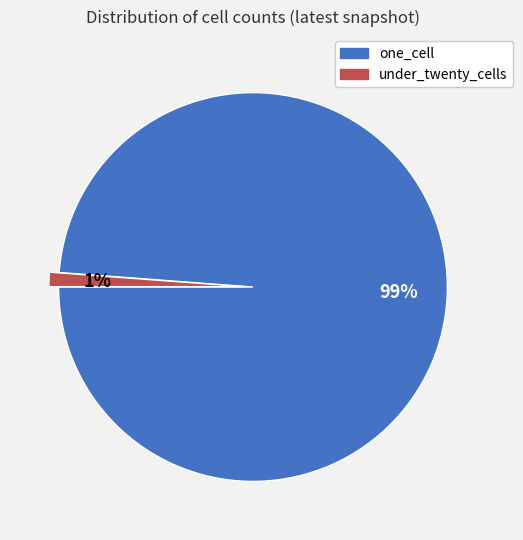

The under_twenty_cells slice represents 1% of the pie. True or false?

True